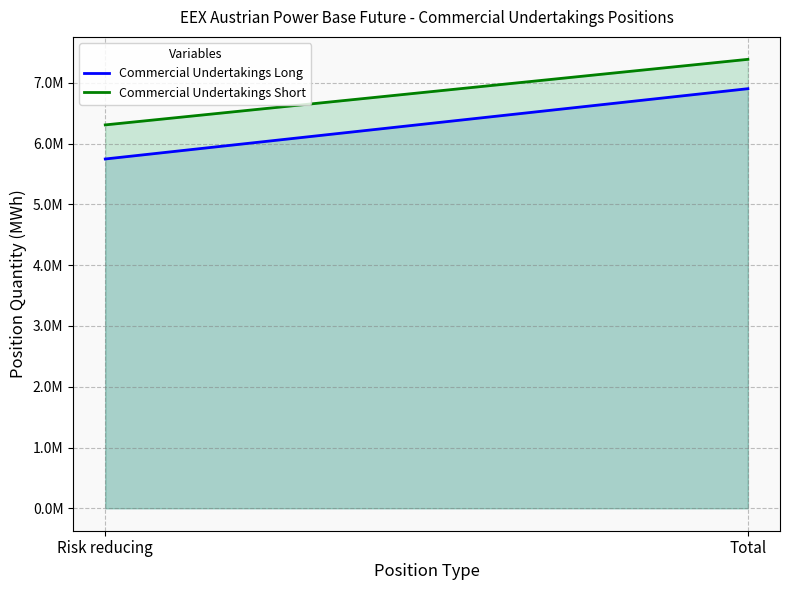

How many lines are shown in the chart?

2